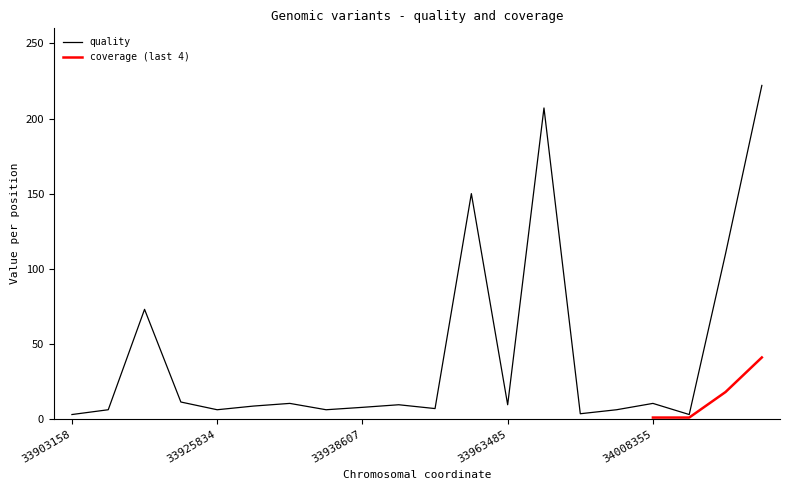

Read the value at 33963485.

9.5